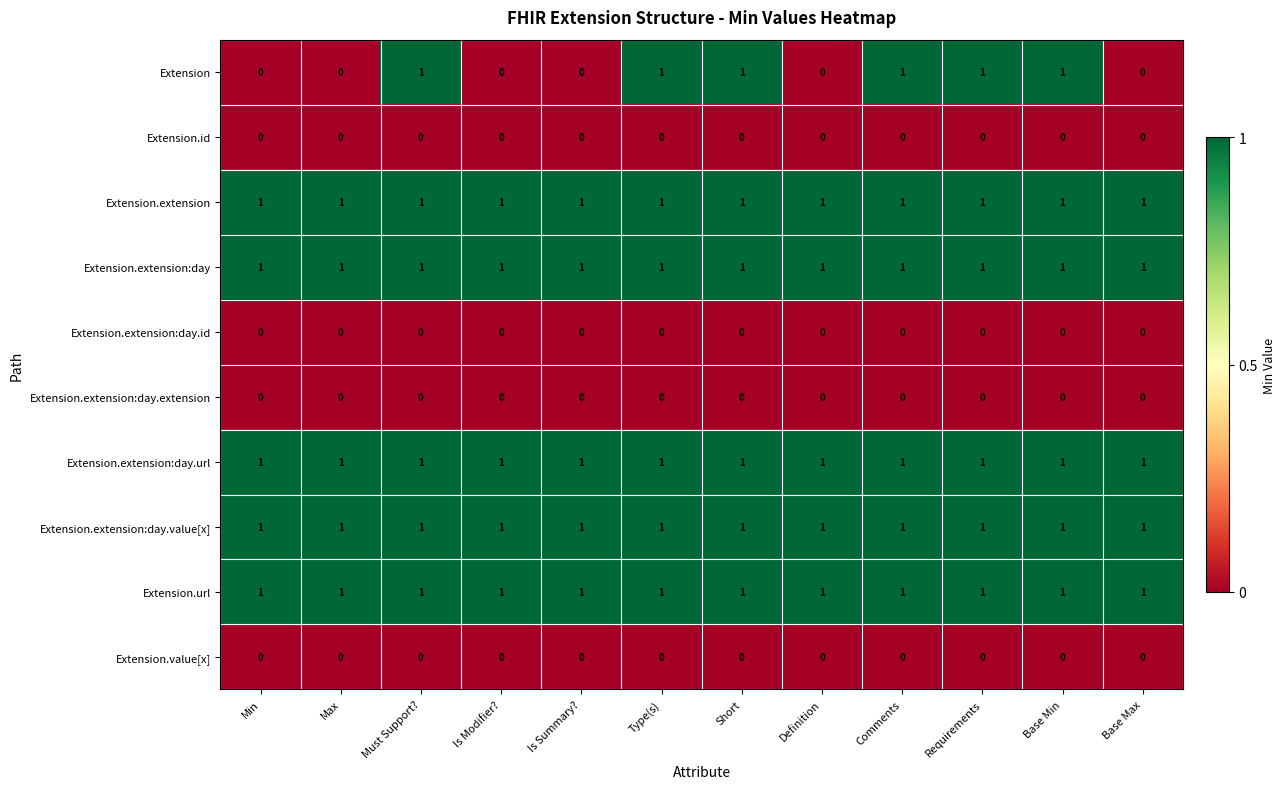

The value of Extension.extension:day.extension at Min is 0. True or false?

True